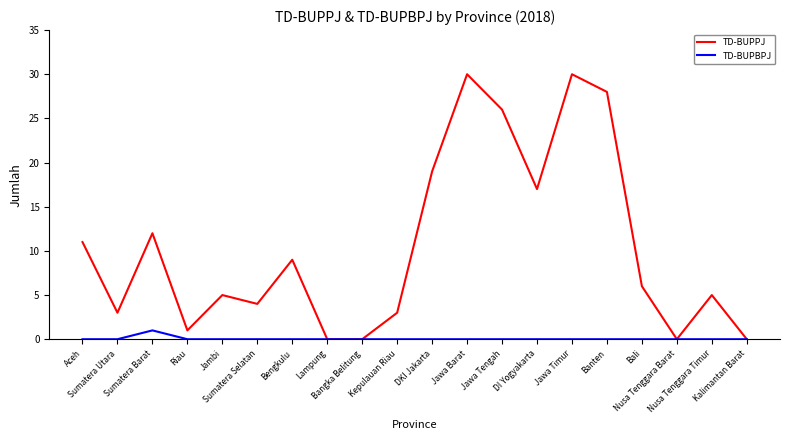

What value does the TD-BUPPJ series have at Jawa Barat, to the nearest 10?

30